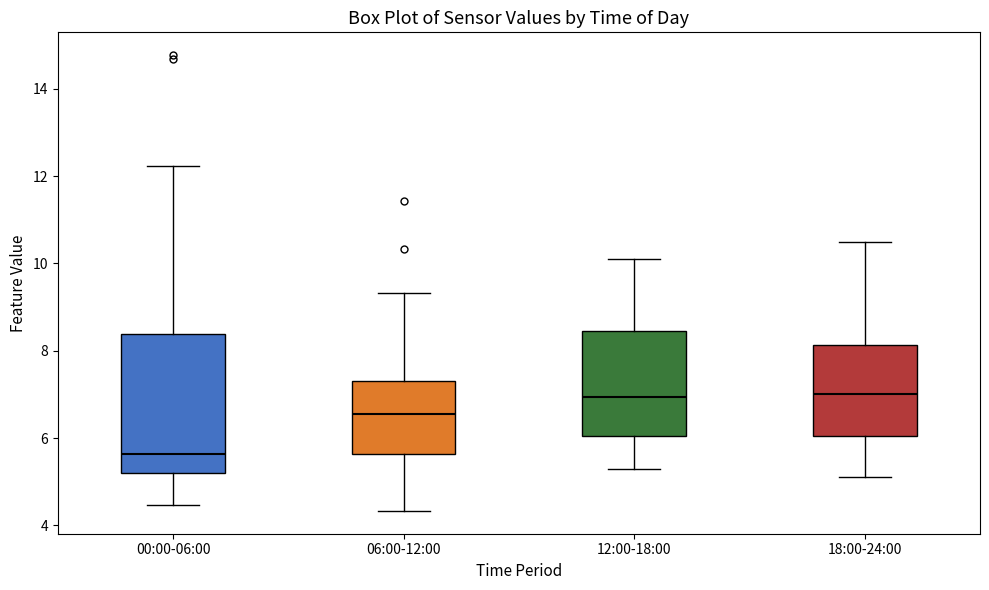

Where is the lower edge of the box for 12:00-18:00 on the y-axis? The values are not printed on the chart, so give them approximately, as read against the axis.

6.0